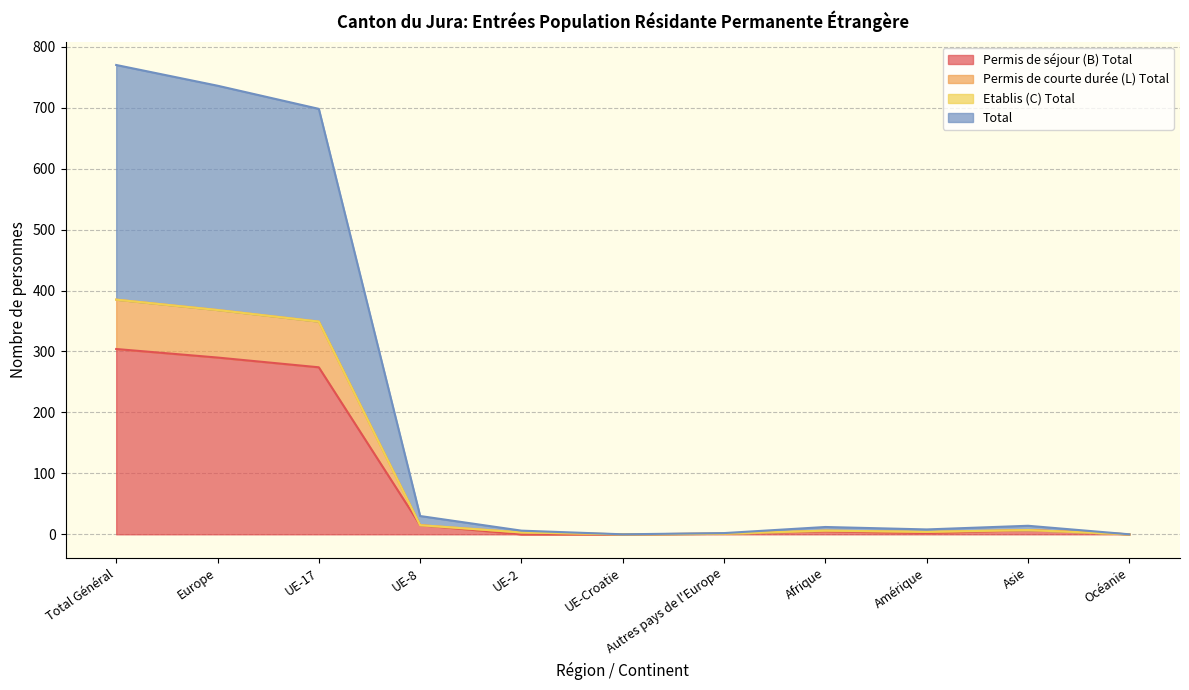

What is the approximate value of Permis de séjour (B) Total at Afrique?

5